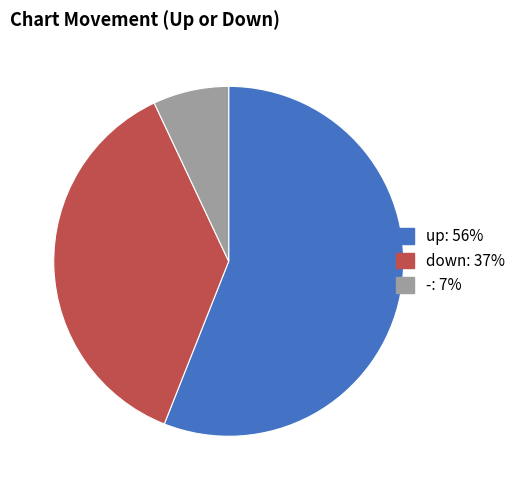

To the nearest percent, what portion does - represent?

7%